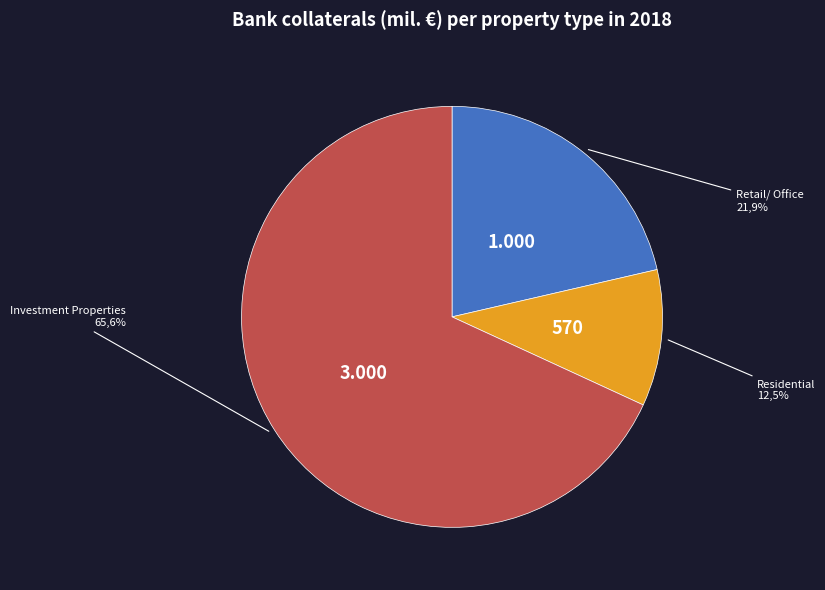

How many segments does this pie chart have?

3